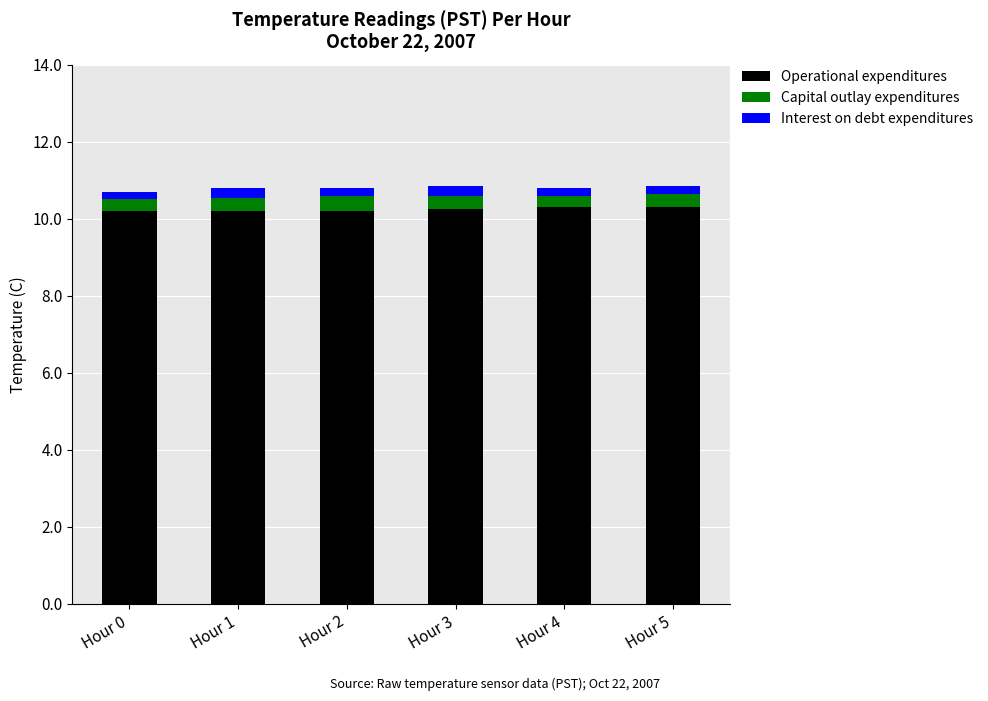

What is the minimum value for Operational expenditures?

10.2